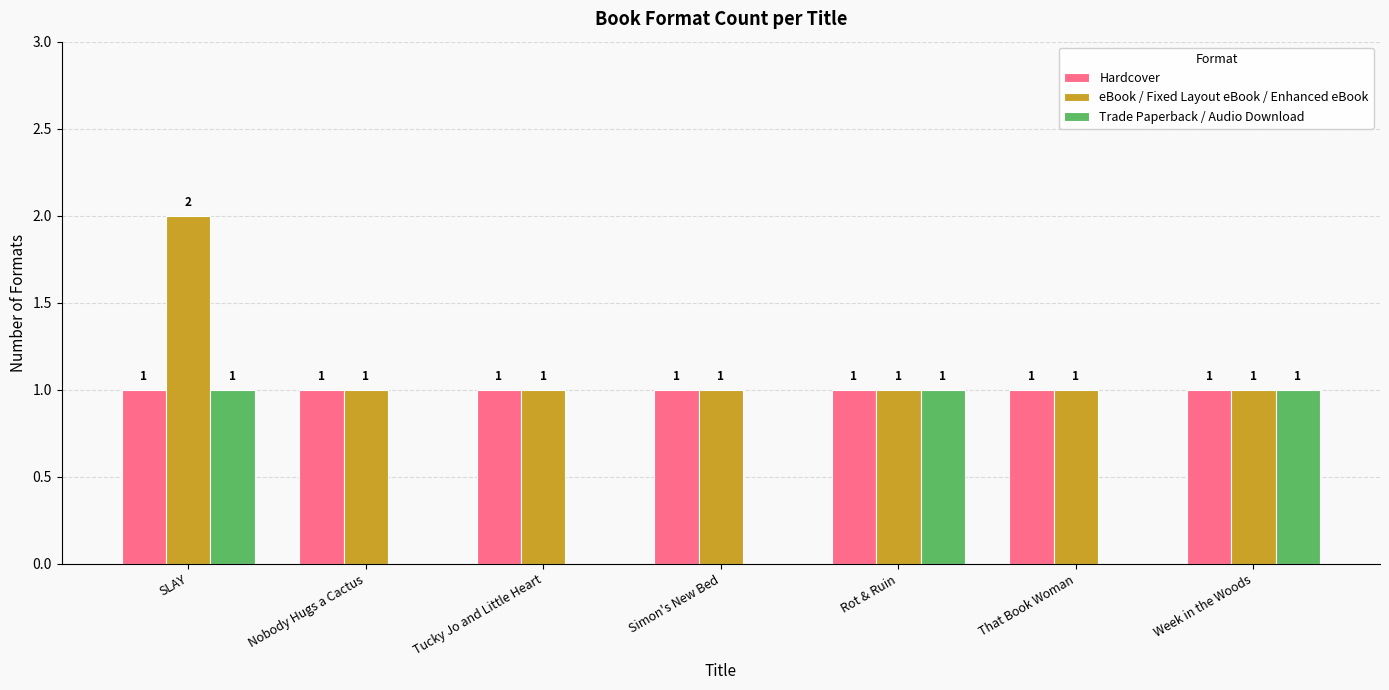

What is the sum of all eBook / Fixed Layout eBook / Enhanced eBook values?

8